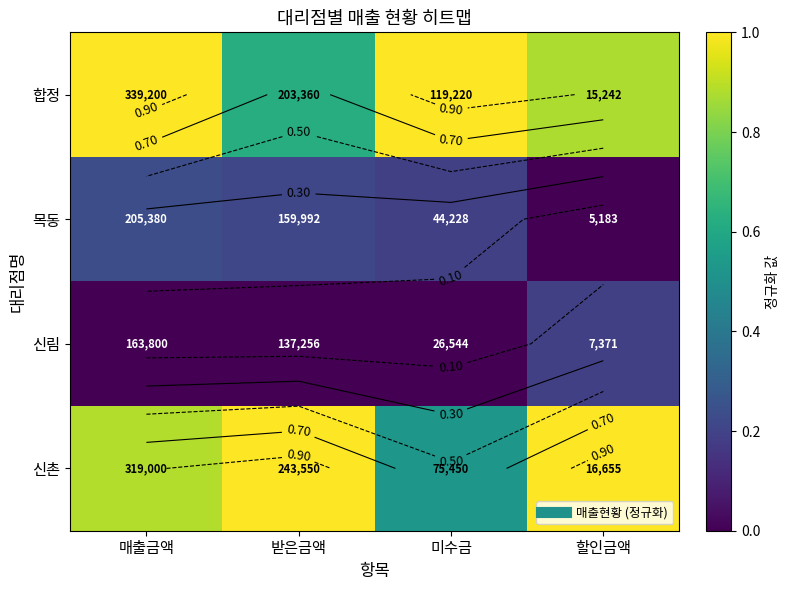

Which has a higher value, 매출금액 or 할인금액?

매출금액